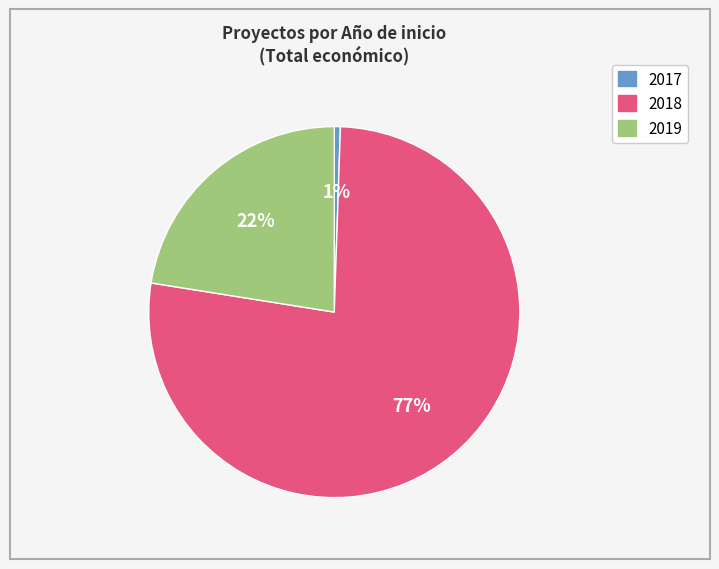

Does any single category account for the majority?

Yes